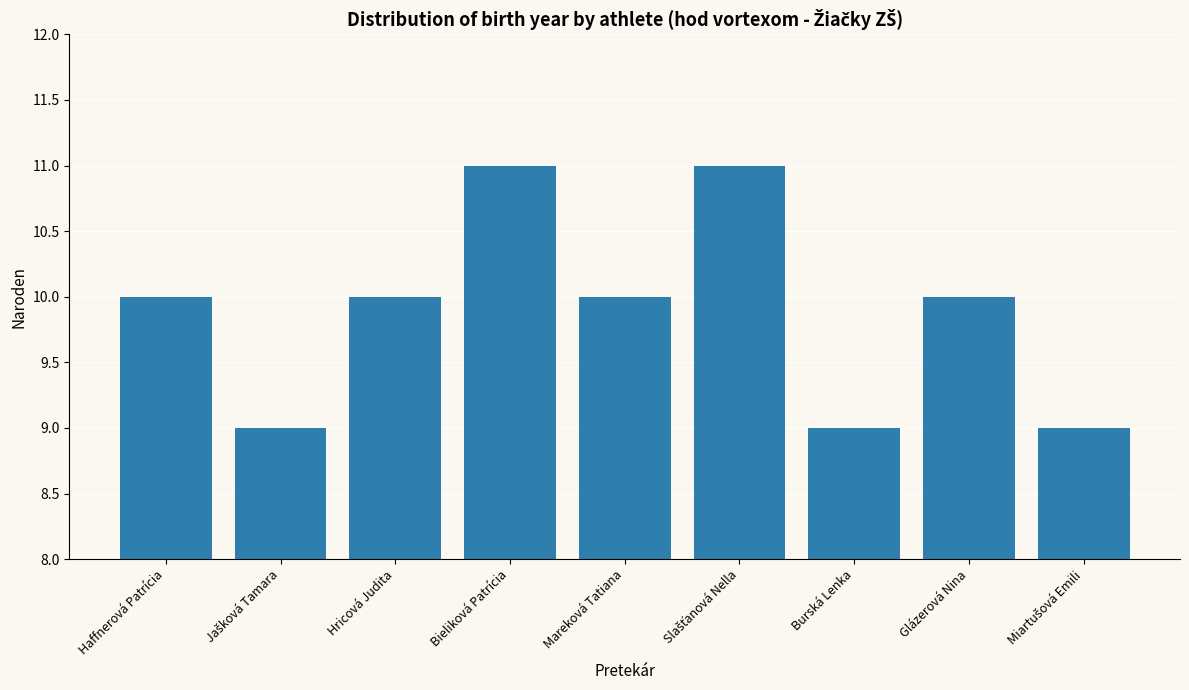

How many series are shown in this chart?

1